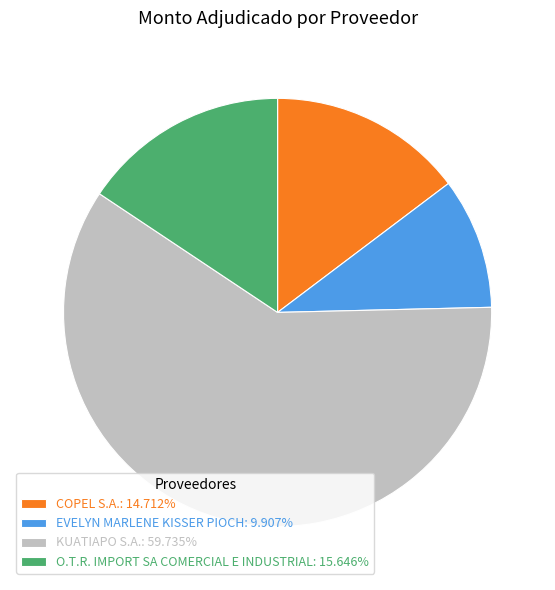

Is there any slice that represents more than half of the pie?

Yes